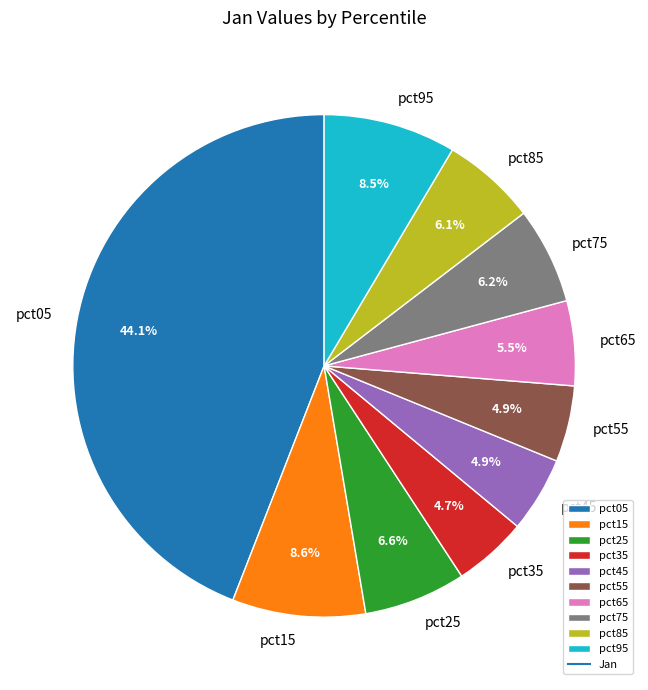

Do pct15 and pct35 together represent more than half of the pie?

No